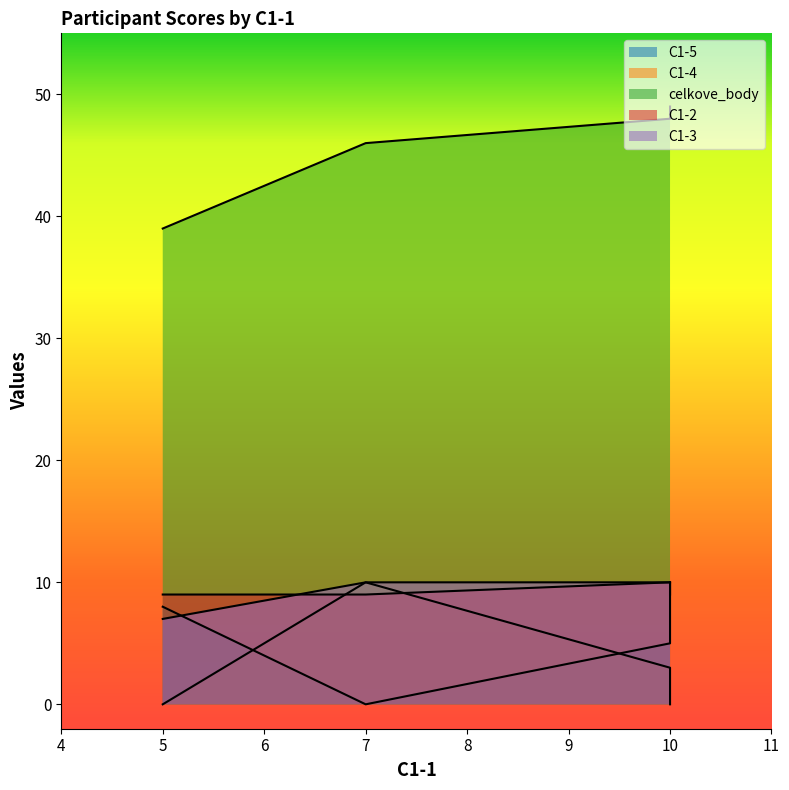

Reading right to left, extract all data points from this chart.

C1-5: 5=8	7=0	10=5	10=10
C1-4: 5=0	7=10	10=3	10=0
celkove_body: 5=39	7=46	10=48	10=49
C1-2: 5=9	7=9	10=10	10=9
C1-3: 5=7	7=10	10=10	10=10